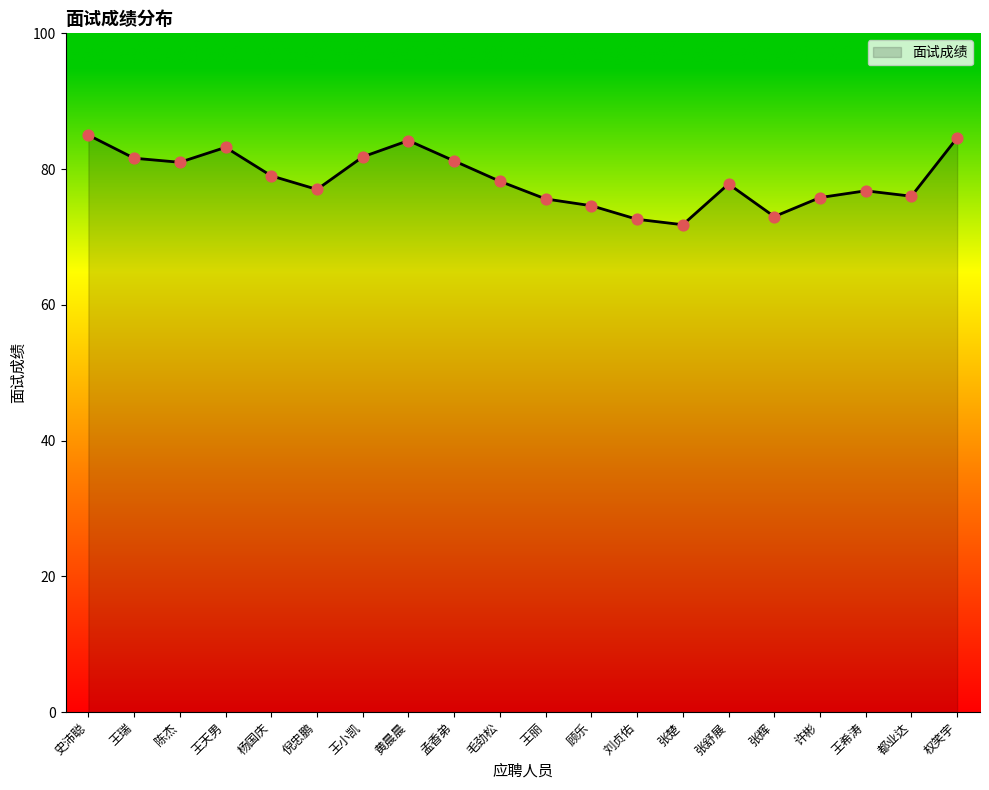

What is the ratio of the value at 张楚 to the value at 陈杰?

0.9